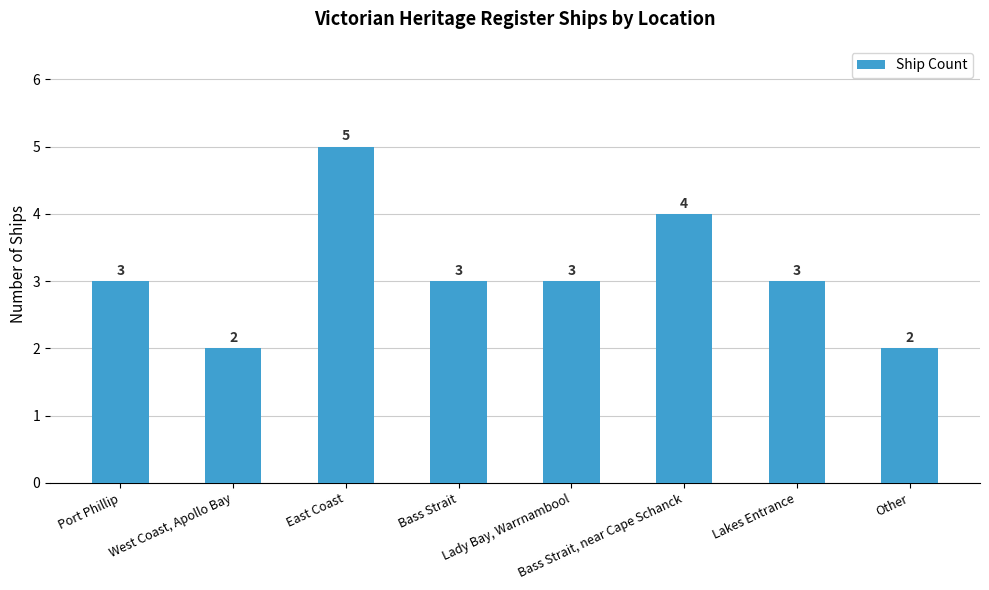

Reading left to right, list all the values displayed in this chart.

Port Phillip=3	West Coast, Apollo Bay=2	East Coast=5	Bass Strait=3	Lady Bay, Warrnambool=3	Bass Strait, near Cape Schanck=4	Lakes Entrance=3	Other=2